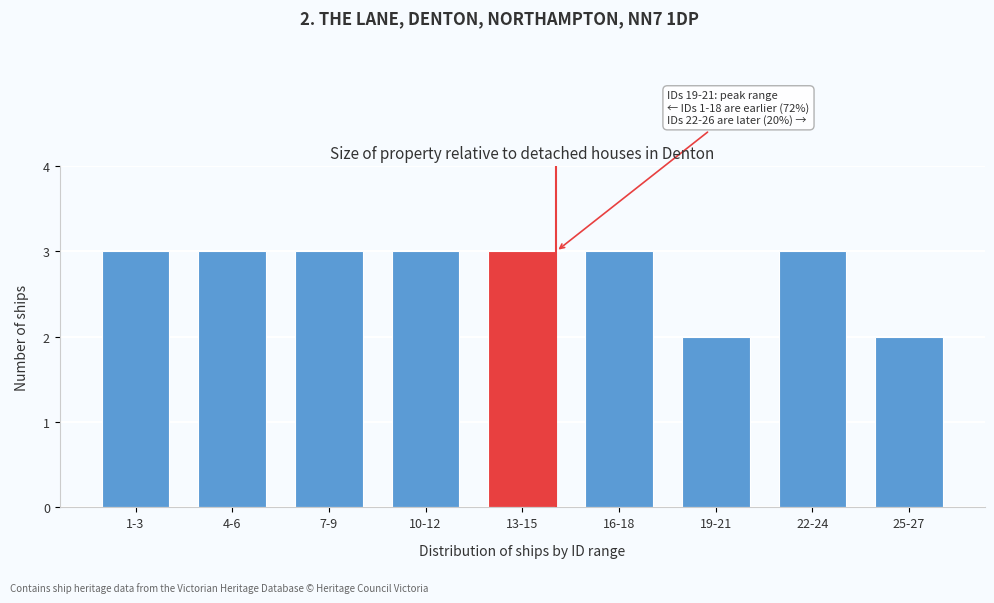

Reading left to right, what are all the values shown in this chart?

3	3	3	3	3	3	2	3	2